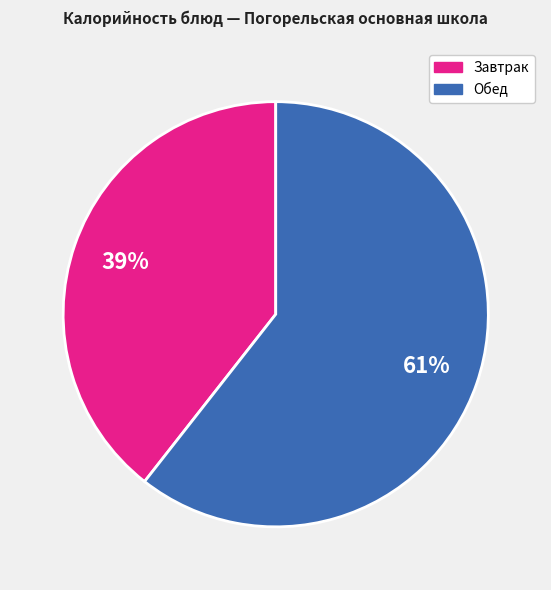

Does any single category account for the majority?

Yes